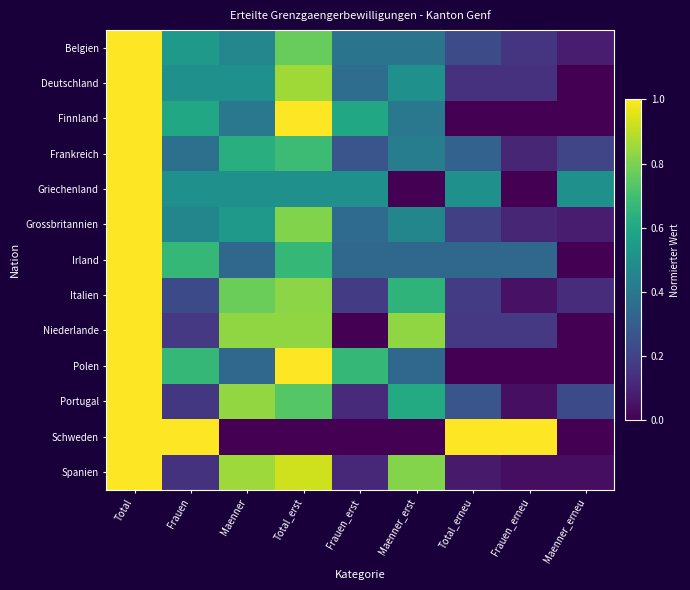

Reading left to right, transcribe all the data shown in this chart.

Belgien: Total=1.0	Frauen=0.5	Maenner=0.5	Total_erst=0.8	Frauen_erst=0.4	Maenner_erst=0.4	Total_erneu=0.2	Frauen_erneu=0.2	Maenner_erneu=0.1
Deutschland: Total=1.0	Frauen=0.5	Maenner=0.5	Total_erst=0.9	Frauen_erst=0.4	Maenner_erst=0.5	Total_erneu=0.1	Frauen_erneu=0.1	Maenner_erneu=0.0
Finnland: Total=1.0	Frauen=0.6	Maenner=0.4	Total_erst=1.0	Frauen_erst=0.6	Maenner_erst=0.4	Total_erneu=0.0	Frauen_erneu=0.0	Maenner_erneu=0.0
Frankreich: Total=1.0	Frauen=0.4	Maenner=0.6	Total_erst=0.7	Frauen_erst=0.3	Maenner_erst=0.4	Total_erneu=0.3	Frauen_erneu=0.1	Maenner_erneu=0.2
Griechenland: Total=1.0	Frauen=0.5	Maenner=0.5	Total_erst=0.5	Frauen_erst=0.5	Maenner_erst=0.0	Total_erneu=0.5	Frauen_erneu=0.0	Maenner_erneu=0.5
Grossbritannien: Total=1.0	Frauen=0.5	Maenner=0.5	Total_erst=0.8	Frauen_erst=0.4	Maenner_erst=0.5	Total_erneu=0.2	Frauen_erneu=0.1	Maenner_erneu=0.1
Irland: Total=1.0	Frauen=0.7	Maenner=0.3	Total_erst=0.7	Frauen_erst=0.3	Maenner_erst=0.3	Total_erneu=0.3	Frauen_erneu=0.3	Maenner_erneu=0.0
Italien: Total=1.0	Frauen=0.2	Maenner=0.8	Total_erst=0.8	Frauen_erst=0.2	Maenner_erst=0.7	Total_erneu=0.2	Frauen_erneu=0.1	Maenner_erneu=0.1
Niederlande: Total=1.0	Frauen=0.2	Maenner=0.8	Total_erst=0.8	Frauen_erst=0.0	Maenner_erst=0.8	Total_erneu=0.2	Frauen_erneu=0.2	Maenner_erneu=0.0
Polen: Total=1.0	Frauen=0.7	Maenner=0.3	Total_erst=1.0	Frauen_erst=0.7	Maenner_erst=0.3	Total_erneu=0.0	Frauen_erneu=0.0	Maenner_erneu=0.0
Portugal: Total=1.0	Frauen=0.2	Maenner=0.8	Total_erst=0.7	Frauen_erst=0.1	Maenner_erst=0.6	Total_erneu=0.3	Frauen_erneu=0.0	Maenner_erneu=0.2
Schweden: Total=1.0	Frauen=1.0	Maenner=0.0	Total_erst=0.0	Frauen_erst=0.0	Maenner_erst=0.0	Total_erneu=1.0	Frauen_erneu=1.0	Maenner_erneu=0.0
Spanien: Total=1.0	Frauen=0.1	Maenner=0.9	Total_erst=0.9	Frauen_erst=0.1	Maenner_erst=0.8	Total_erneu=0.1	Frauen_erneu=0.0	Maenner_erneu=0.0